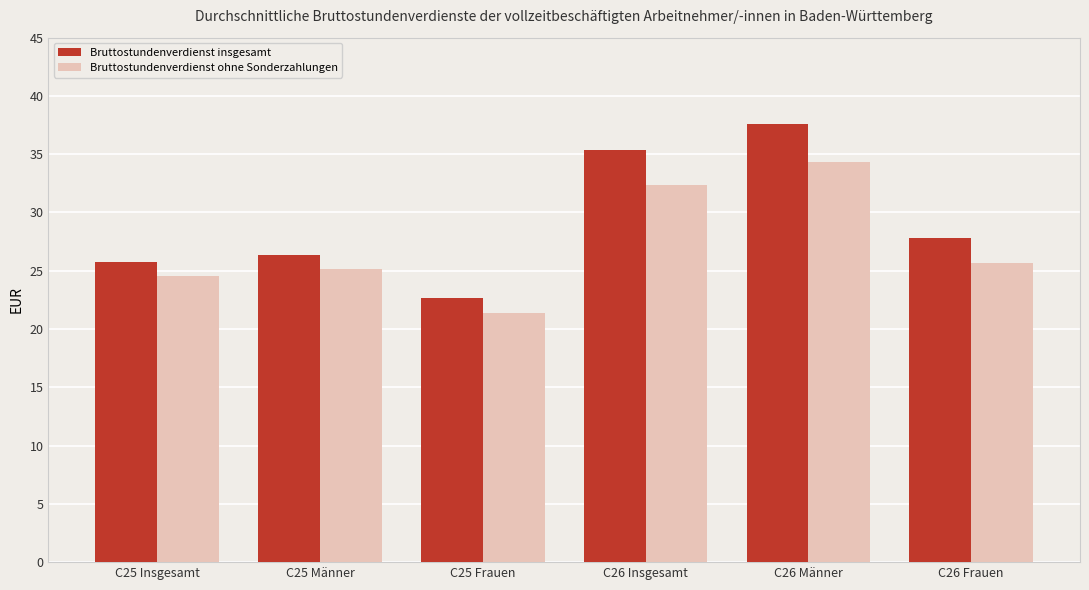

Count the number of data series in this chart.

2